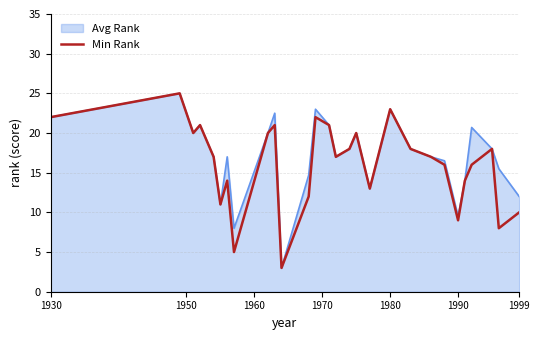

What is the maximum value shown in the chart?

25.0